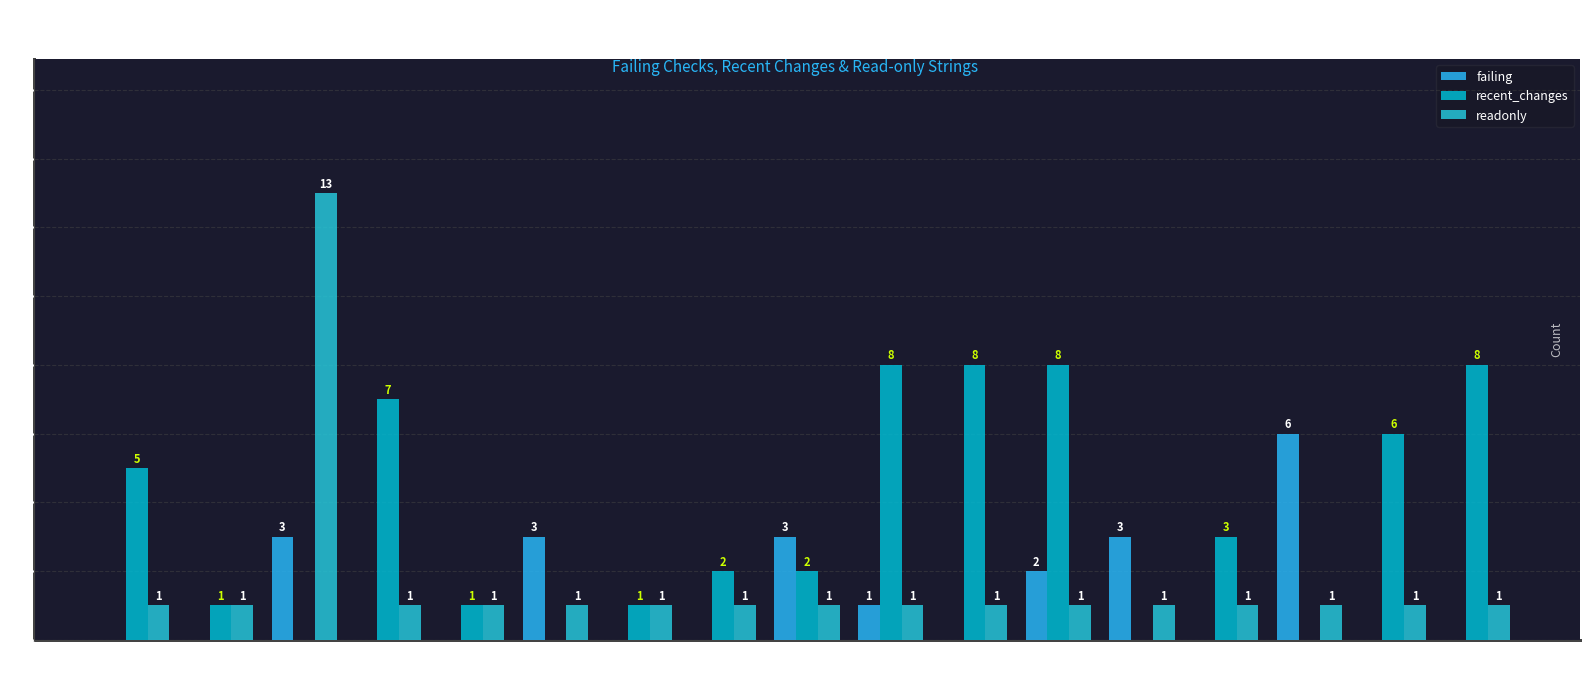

Reading left to right, list all the values displayed in this chart.

failing: Catalan=0	German=0	English=3	Spanish=0	French=0	Croatian=3	Japanese=0	Korean=0	Latvian=3	Marathi=1	Norwegian=0	Polish=2	Portuguese
(Brazil)=3	Russian=0	Slovak=6	Ukrainian=0	Chinese
(Simplified)=0
recent_changes: Catalan=5	German=1	English=0	Spanish=7	French=1	Croatian=0	Japanese=1	Korean=2	Latvian=2	Marathi=8	Norwegian=8	Polish=8	Portuguese
(Brazil)=0	Russian=3	Slovak=0	Ukrainian=6	Chinese
(Simplified)=8
readonly: Catalan=1	German=1	English=13	Spanish=1	French=1	Croatian=1	Japanese=1	Korean=1	Latvian=1	Marathi=1	Norwegian=1	Polish=1	Portuguese
(Brazil)=1	Russian=1	Slovak=1	Ukrainian=1	Chinese
(Simplified)=1